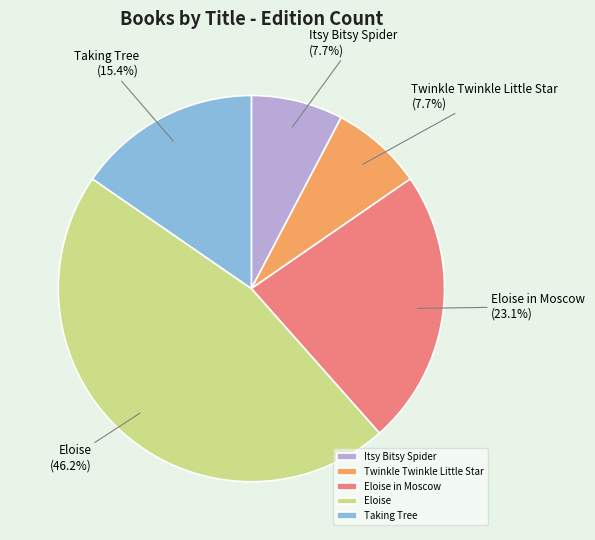

To the nearest percent, what percentage of the pie is Itsy Bitsy Spider?

8%